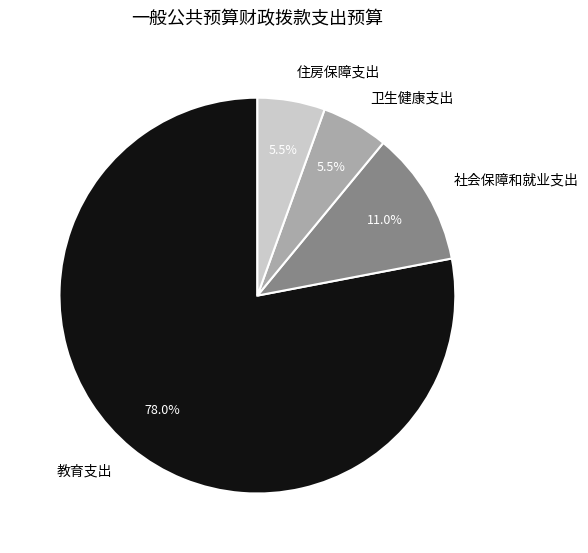

Combined, do 卫生健康支出 and 住房保障支出 account for over 50%?

No